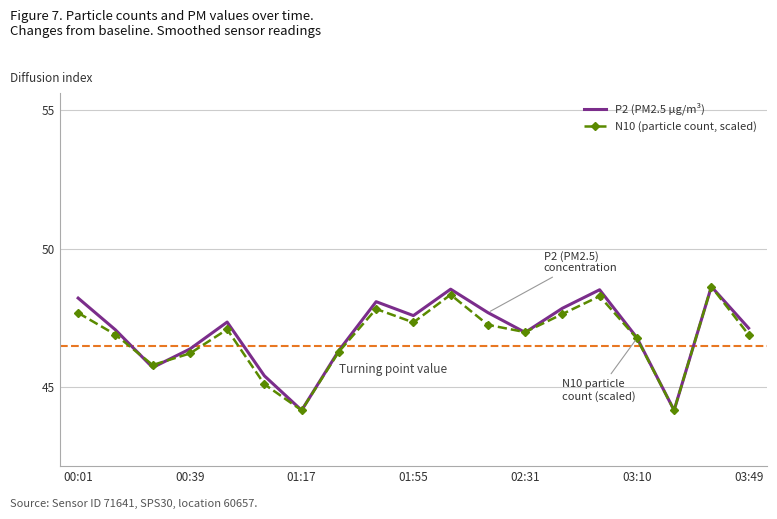

List the series in order of their overall mean, highest first.

P2 (PM2.5 µg/m³), N10 (particle count, scaled)